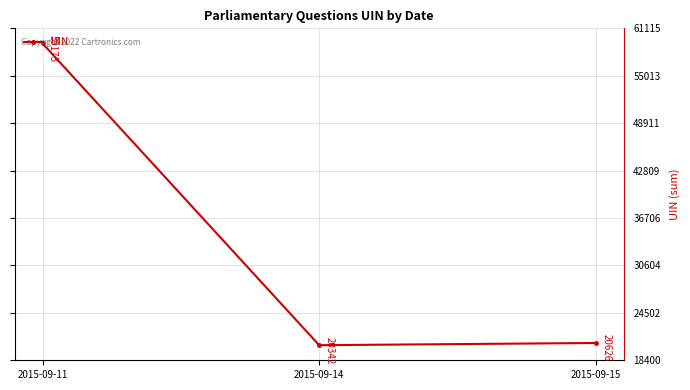

List the labels in order of value, smallest first.

2015-09-14, 2015-09-15, 2015-09-11